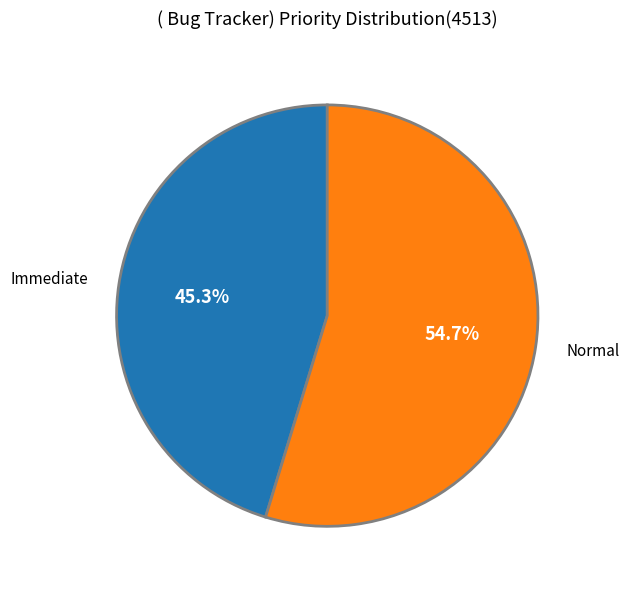

Is the sum of Normal and Immediate greater than half?

Yes